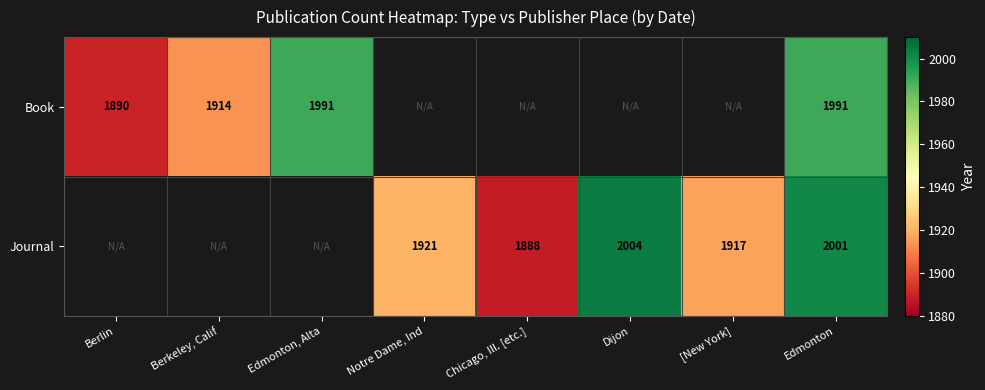

What is the difference between the Journal values at Notre Dame, Ind and Chicago, Ill. [etc.]?

33